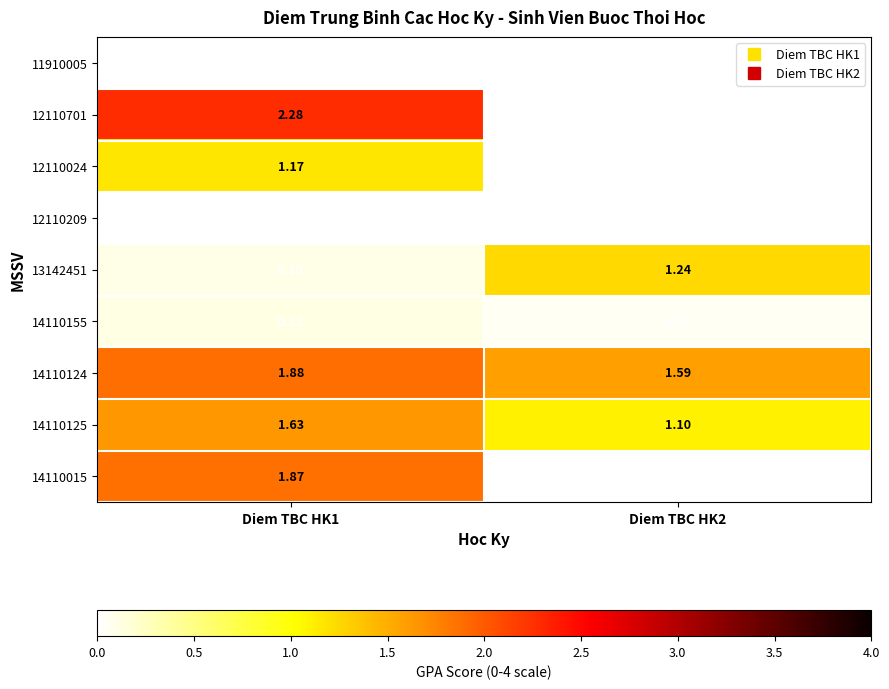

Is the value of 14110155 at Diem TBC HK1 greater than the value of 13142451 at Diem TBC HK2?

No